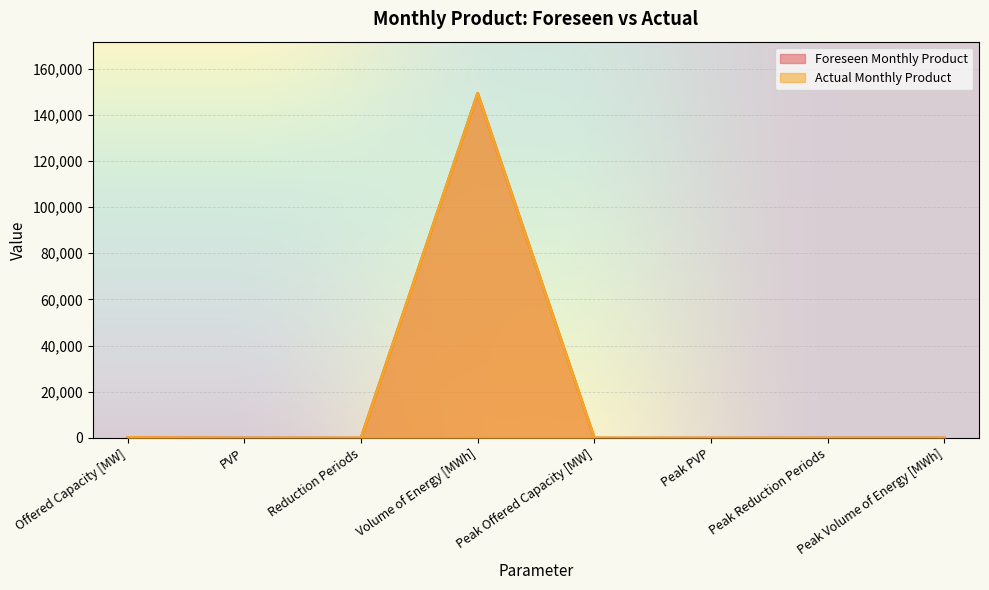

The Foreseen Monthly Product series shows 64909 at Peak Volume of Energy [MWh]. True or false?

False